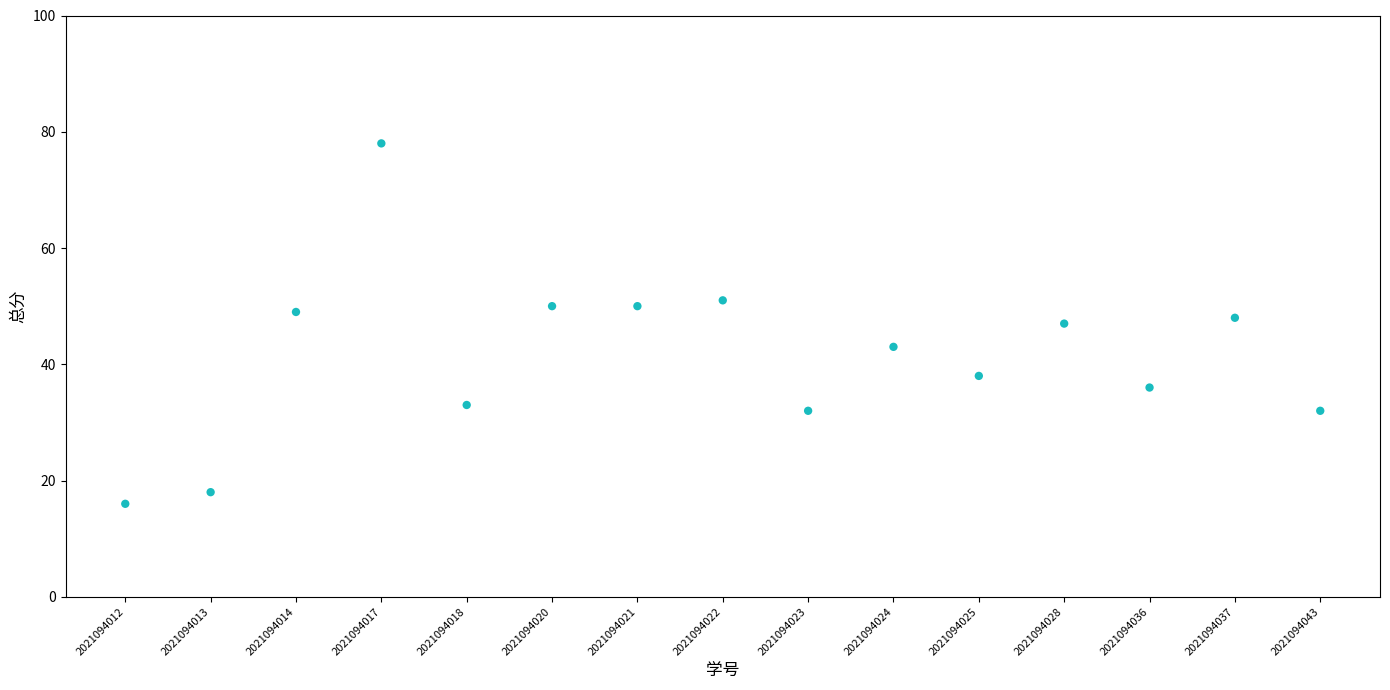

What is the range of Y values (max minus min)?

62